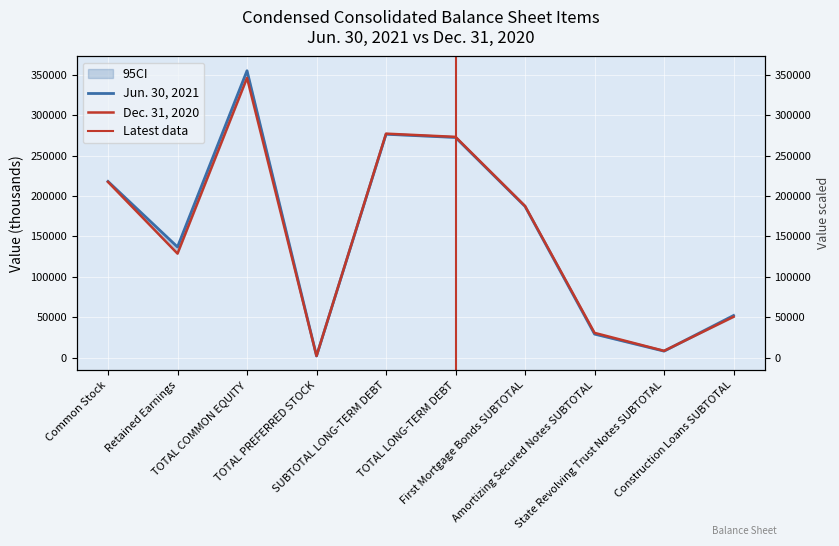

List the series in order of their overall mean, highest first.

Jun. 30, 2021, Dec. 31, 2020